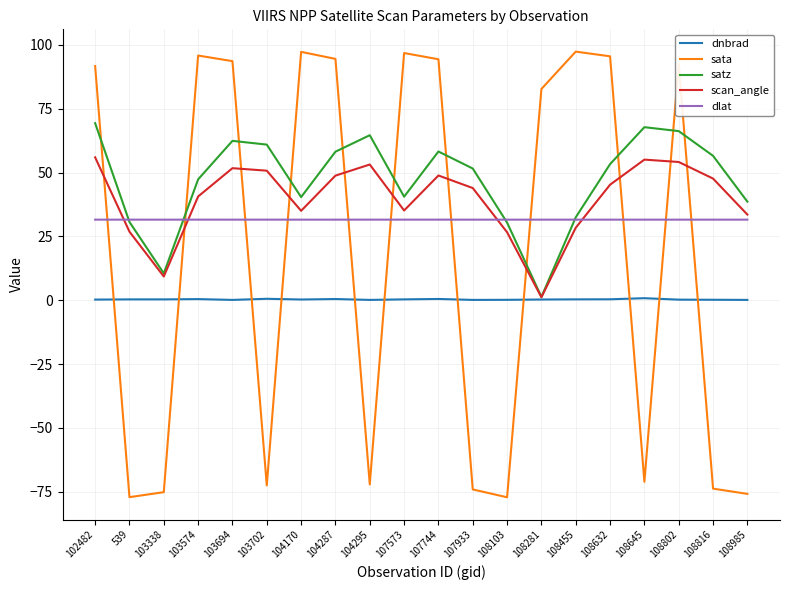

Does the chart display data point markers on the line(s)?

No